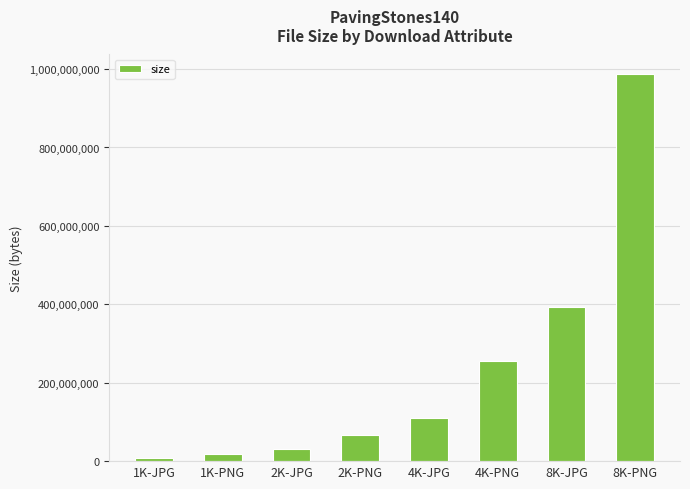

List the labels in order of value, largest first.

8K-PNG, 8K-JPG, 4K-PNG, 4K-JPG, 2K-PNG, 2K-JPG, 1K-PNG, 1K-JPG